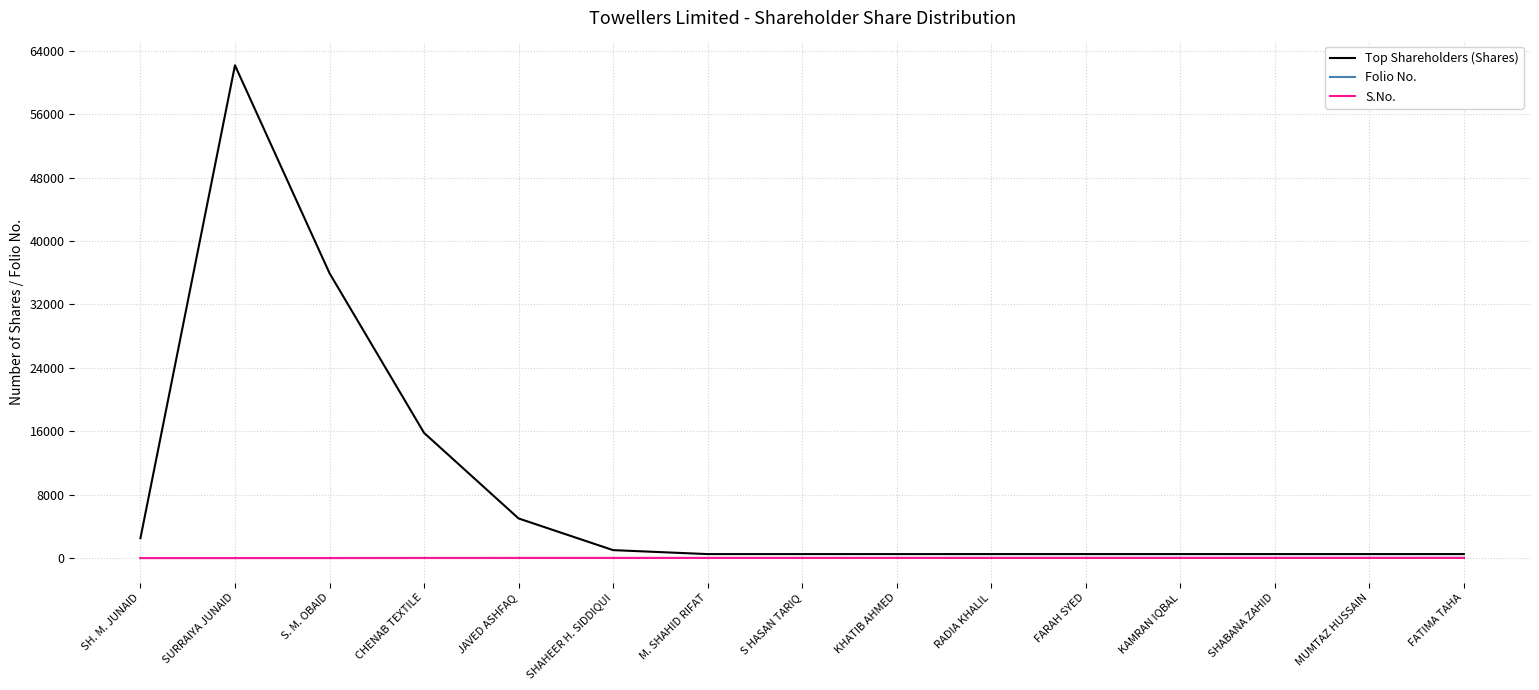

At which category does Top Shareholders (Shares) reach its first local peak?

SURRAIYA JUNAID